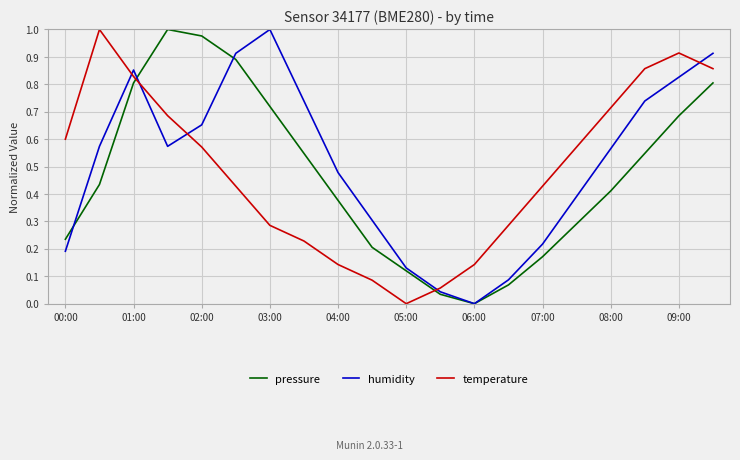

Which series has the largest total across all categories?

humidity